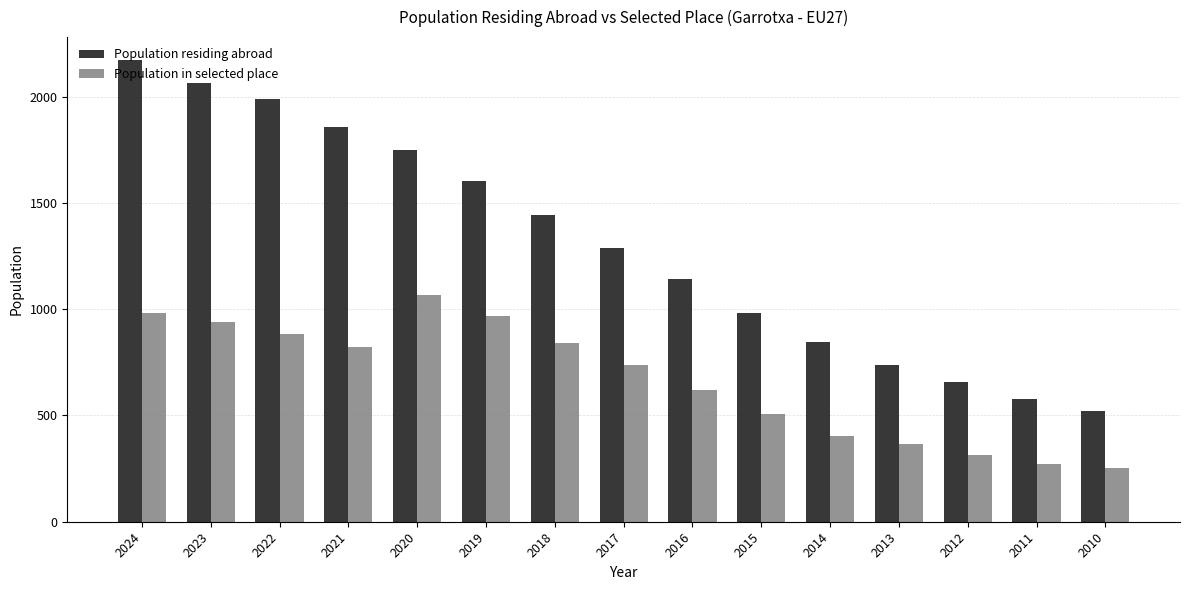

Count the number of categories in the chart.

15